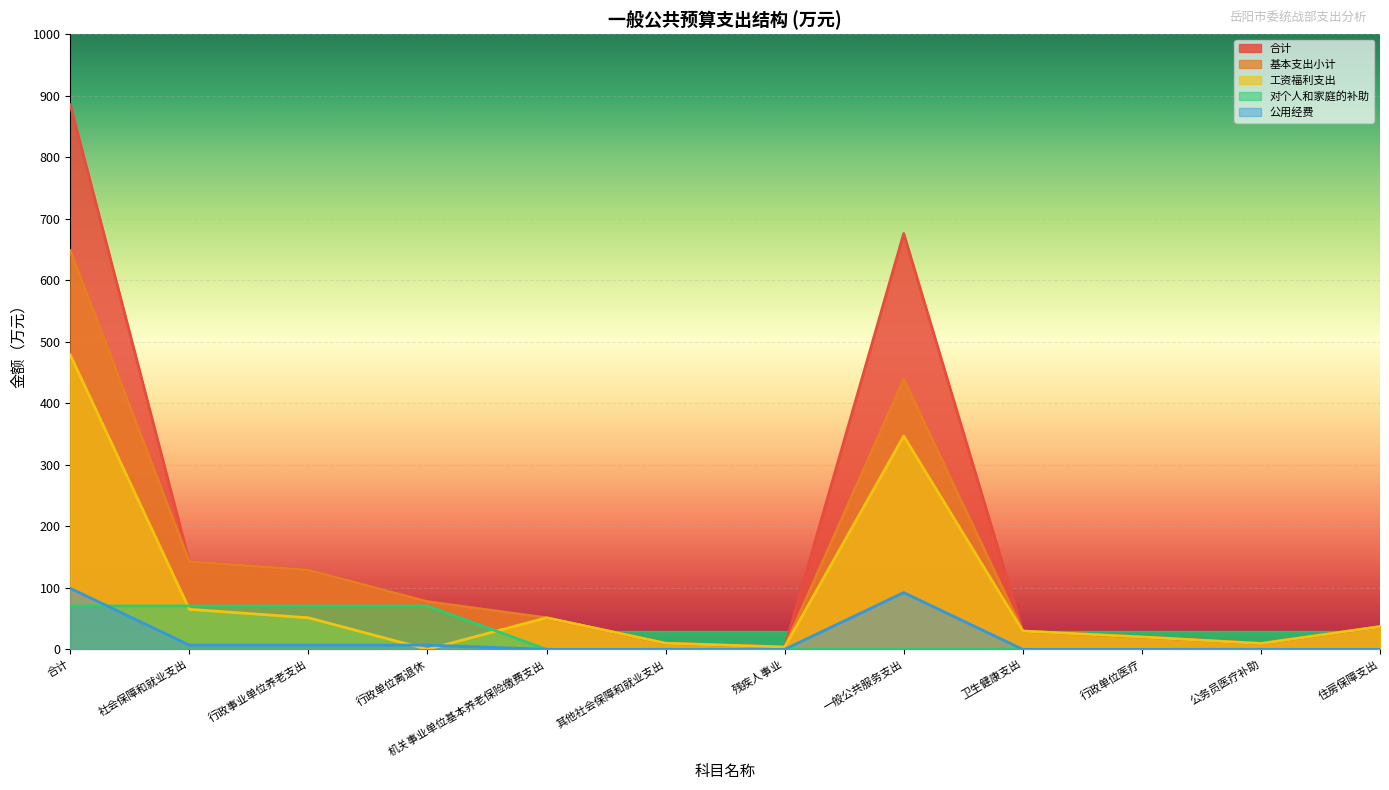

How many data points does each series have?

12